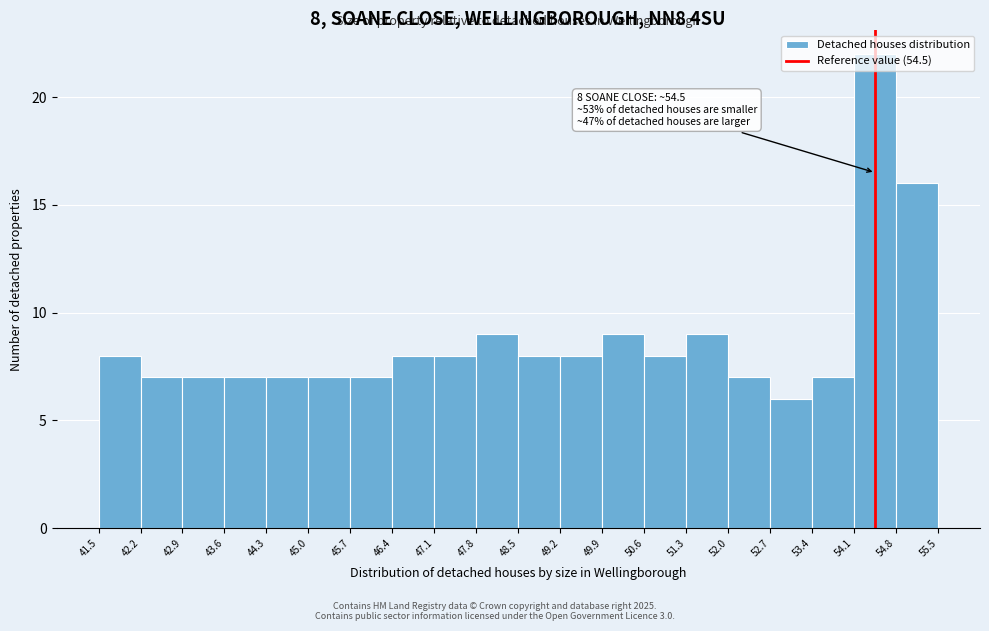

Over which range of the x-axis is the bar tallest?

54.1 to 54.8